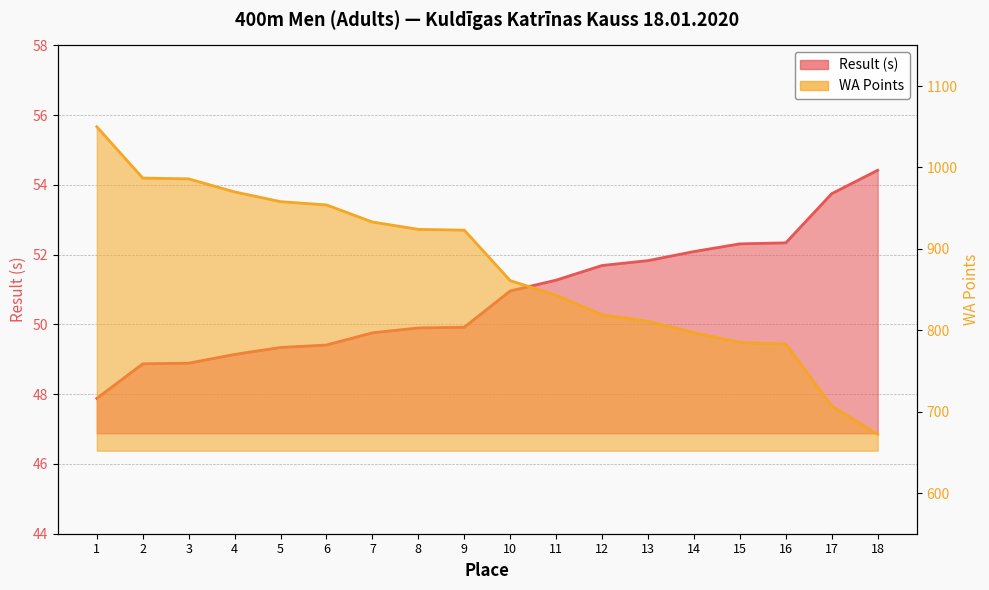

True or false: WA Points and Result (s) cross at least once.

False